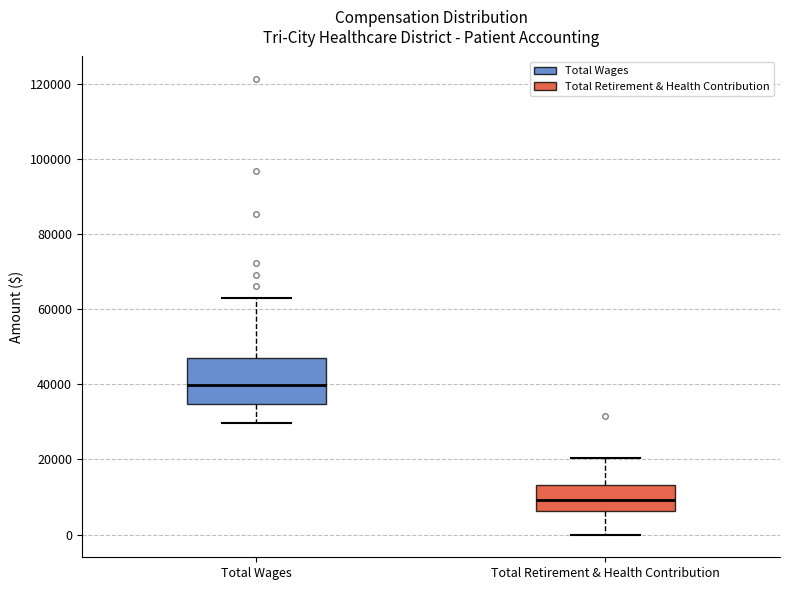

Where does the upper whisker of the box for Total Wages end on the y-axis? The values are not printed on the chart, so give them approximately, as read against the axis.

62000